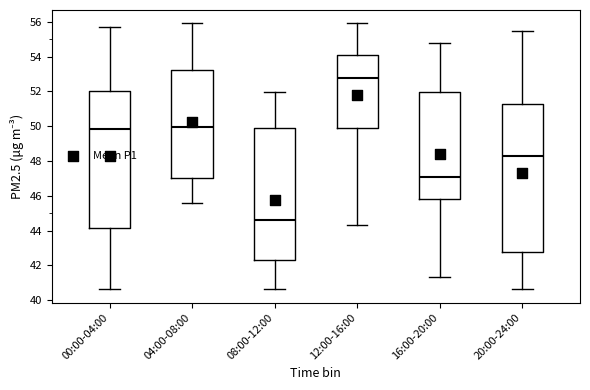

Reading left to right, transcribe this box plot: for each box, give where its median line is, the range the box spans, and where its two whiskers end, as read against the y-axis. The values are not printed on the chart, so give them approximately, as read against the axis.

00:00-04:00: median 49.8, box 44.2 to 52.0, whiskers 40.6 to 55.8
04:00-08:00: median 50.0, box 47.0 to 53.2, whiskers 45.6 to 56.0
08:00-12:00: median 44.6, box 42.2 to 50.0, whiskers 40.6 to 52.0
12:00-16:00: median 52.8, box 50.0 to 54.0, whiskers 44.4 to 56.0
16:00-20:00: median 47.0, box 45.8 to 52.0, whiskers 41.4 to 54.8
20:00-24:00: median 48.2, box 42.8 to 51.2, whiskers 40.6 to 55.6